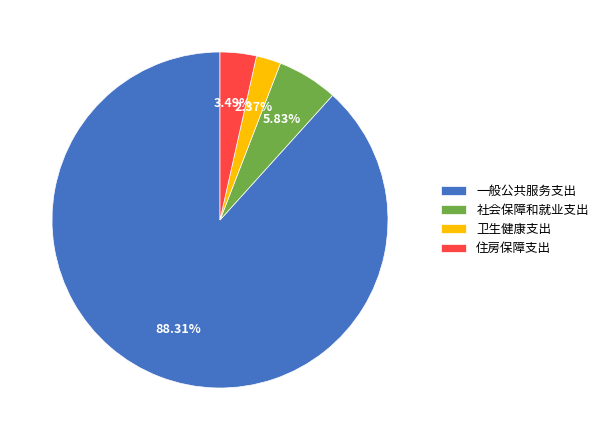

What percentage is NOT represented by 社会保障和就业支出?

94.2%